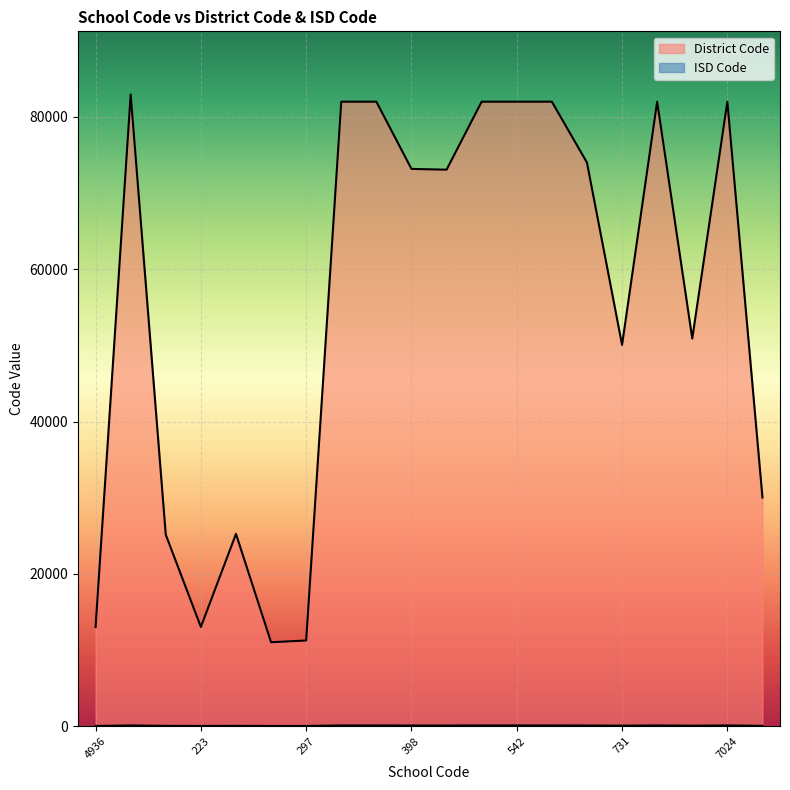

At which label is ISD Code closest to 46?

731